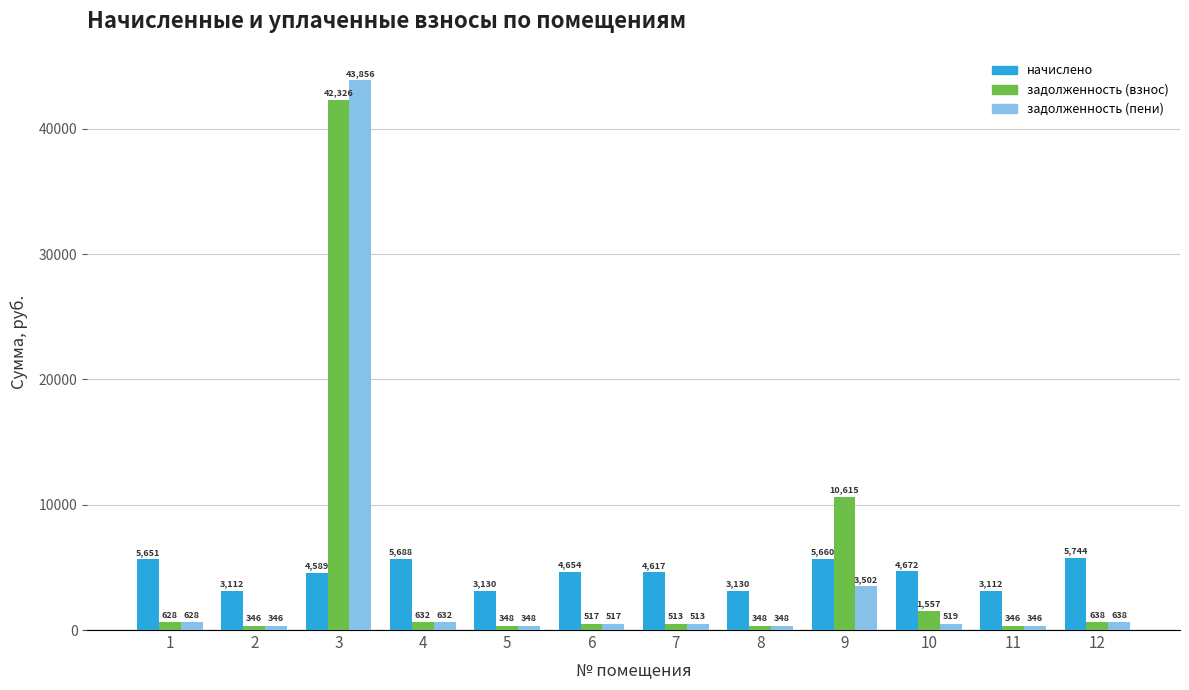

Which series has the largest total across all categories?

задолженность (взнос)